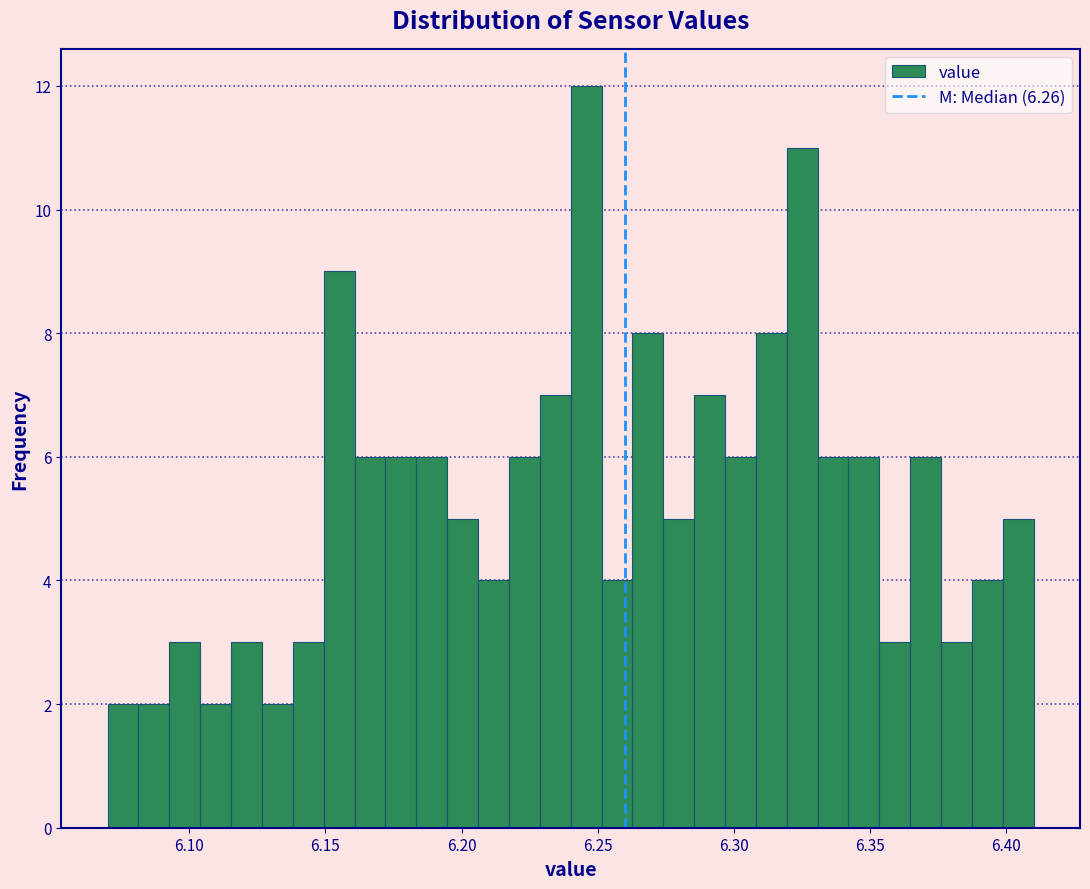

Read against the x-axis, roughly where is the centre of the tallest bar?

6.245